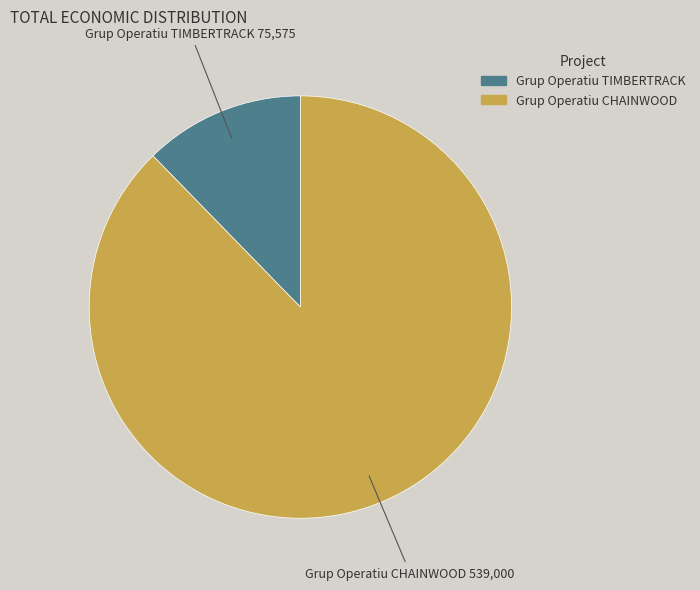

Which has a higher value, Grup Operatiu TIMBERTRACK or Grup Operatiu CHAINWOOD?

Grup Operatiu CHAINWOOD